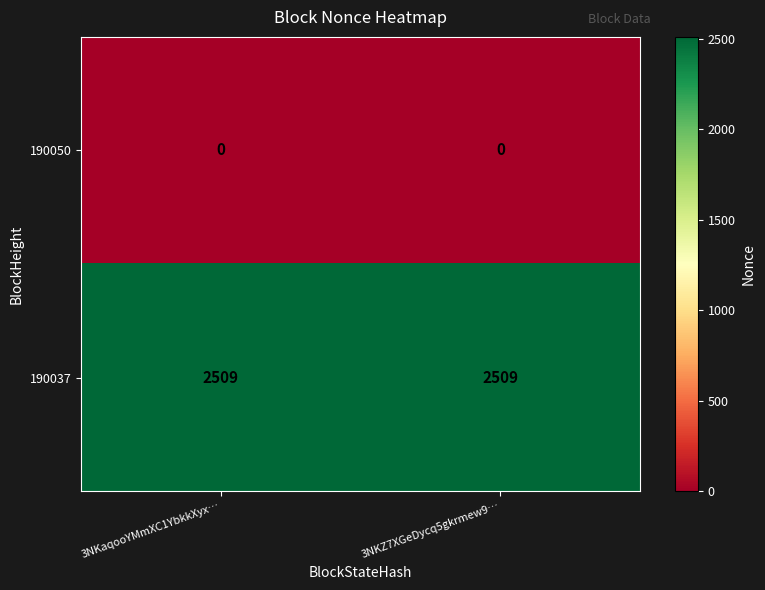

Rank the series by their maximum value, from lowest to highest.

190050, 190037